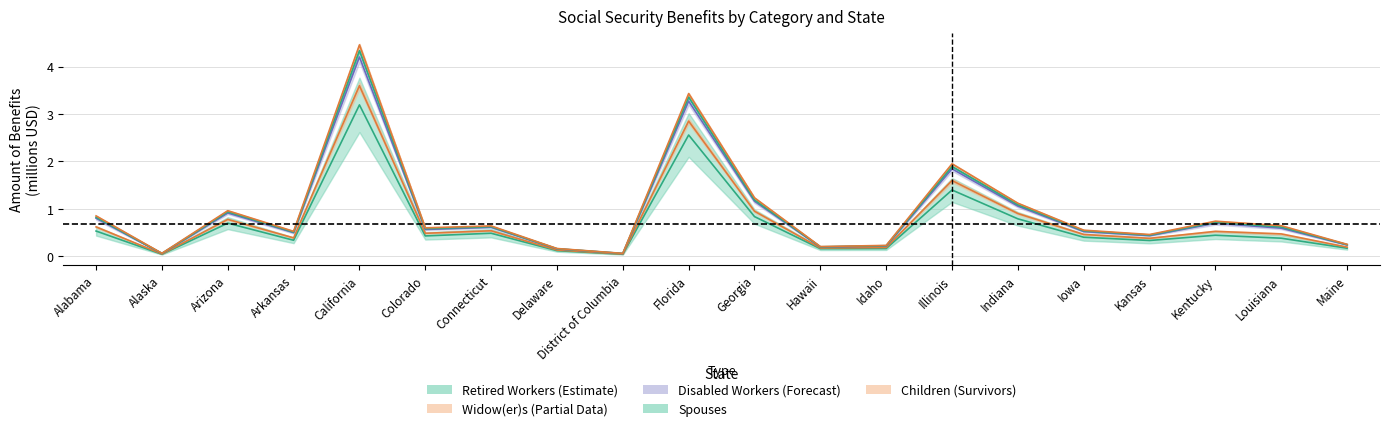

Which series has the widest spread of values?

Widow(er)s